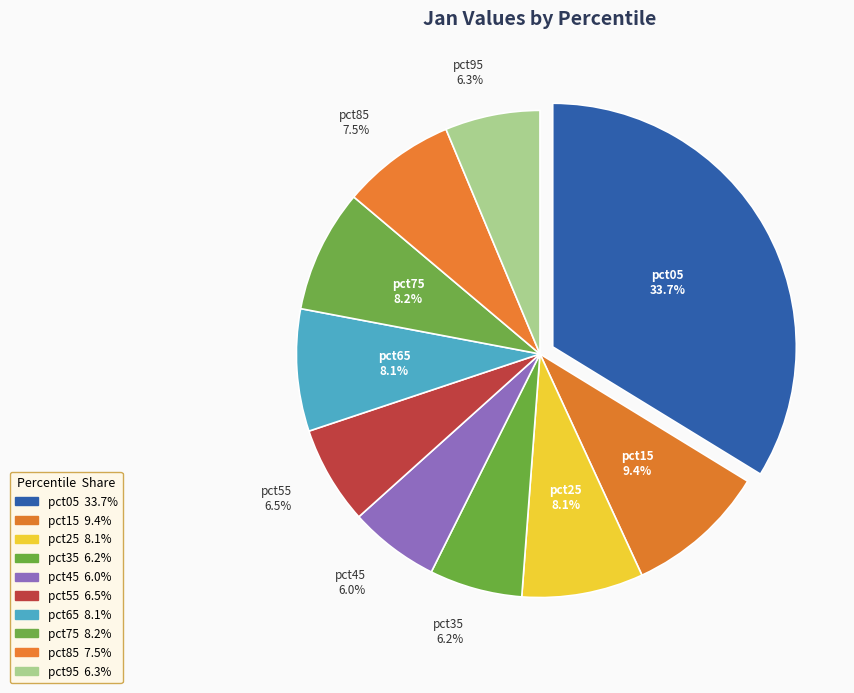

Which category has the biggest portion of the pie?

pct05